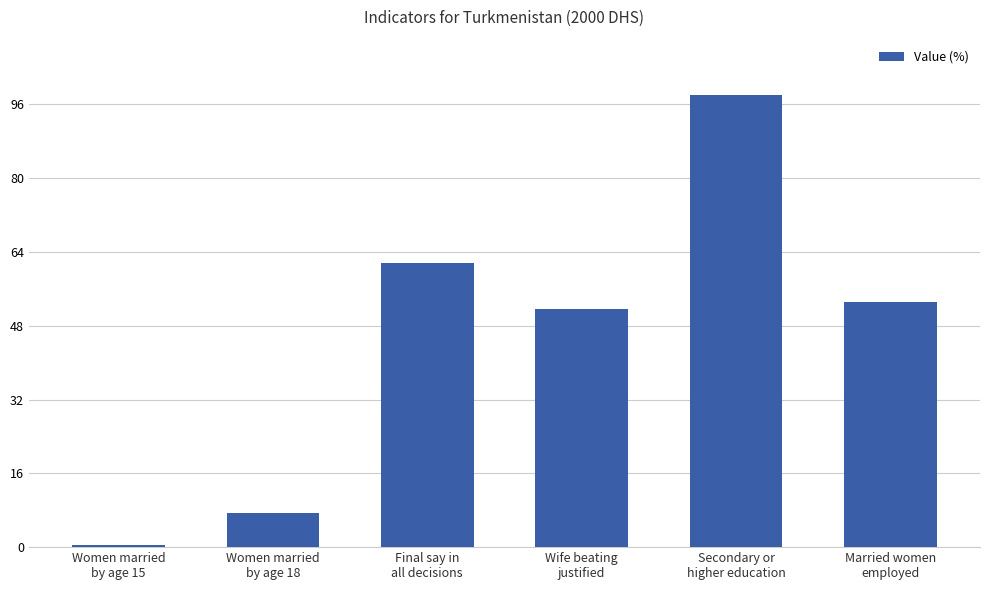

Reading left to right, list all the values displayed in this chart.

Women married
by age 15=0.4	Women married
by age 18=7.5	Final say in
all decisions=61.5	Wife beating
justified=51.7	Secondary or
higher education=98.1	Married women
employed=53.1